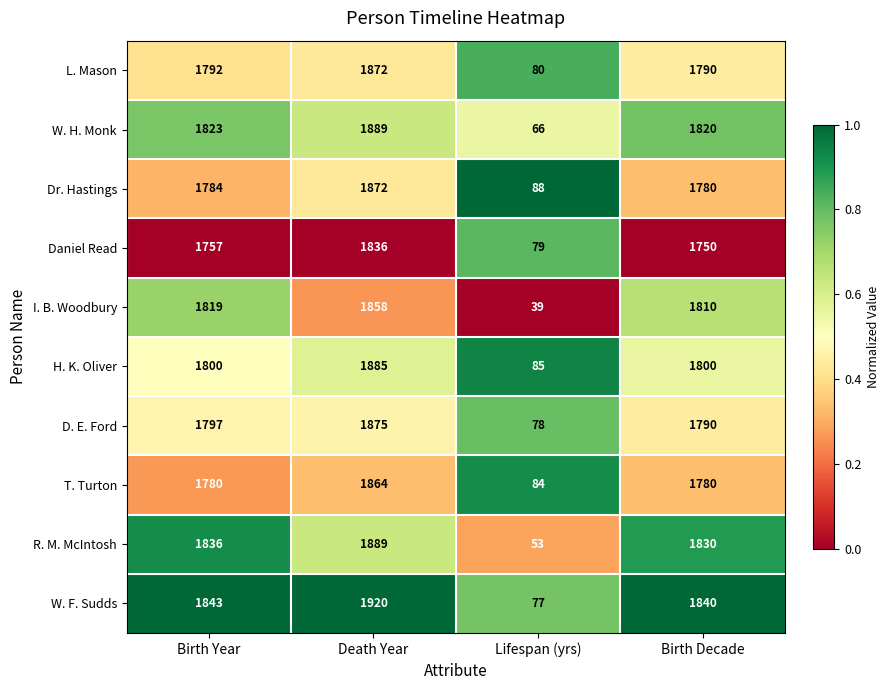

Which category has the highest value across all series?

Death Year